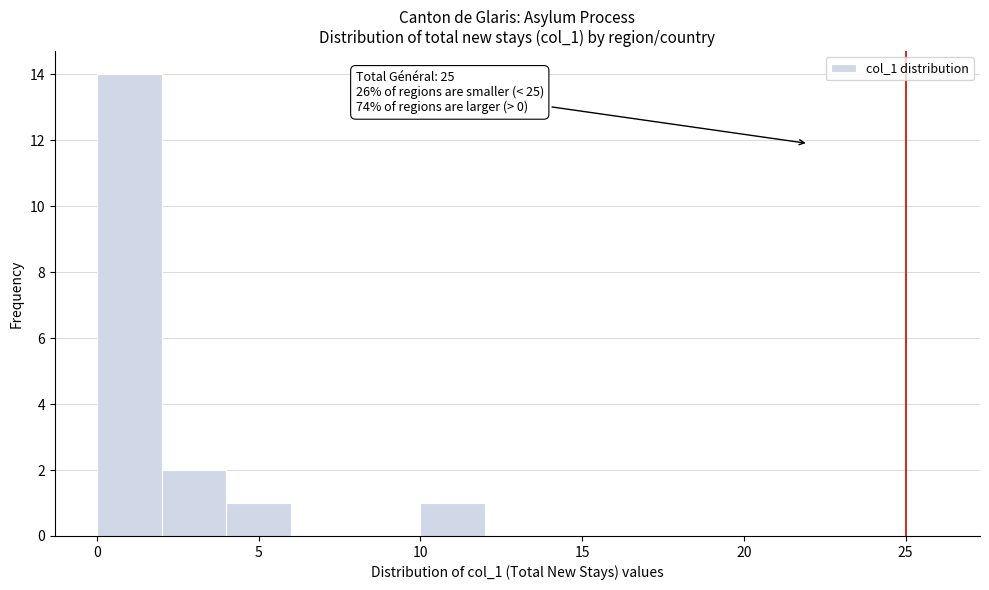

Which range on the x-axis has the tallest bar?

0 to 2